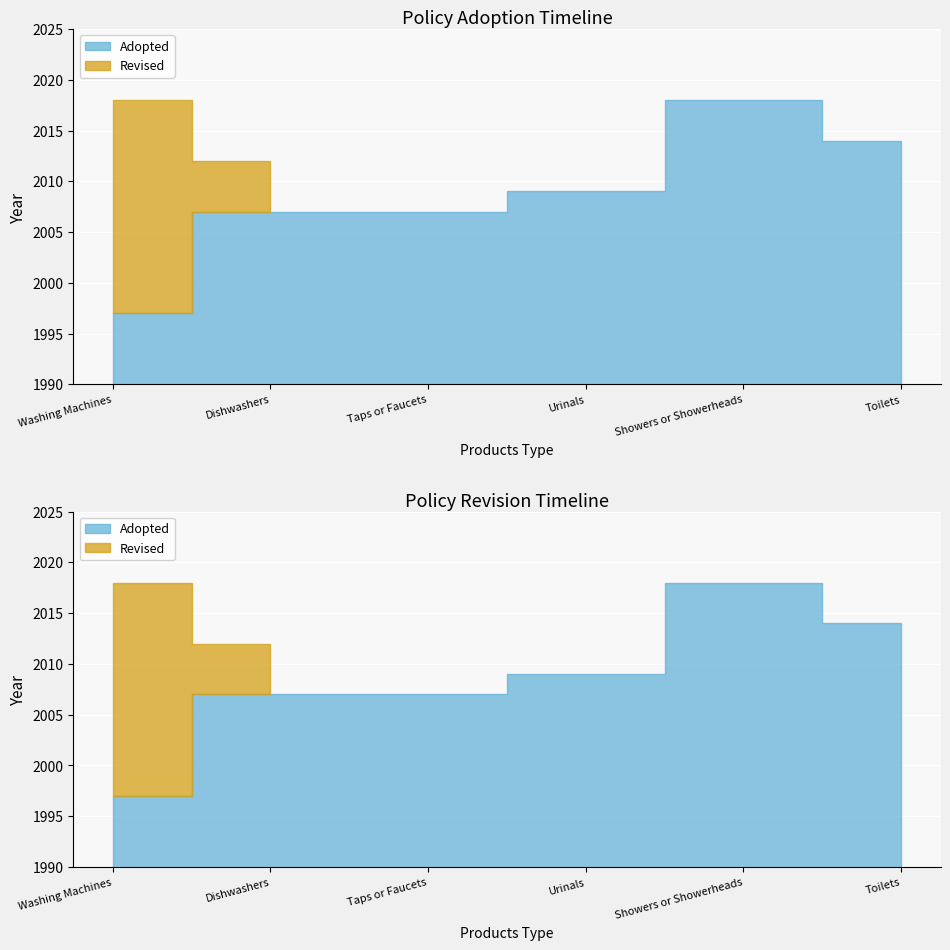

Rank the categories by Revised value from lowest to highest.

Taps or Faucets, Urinals, Toilets, Dishwashers, Washing Machines, Showers or Showerheads